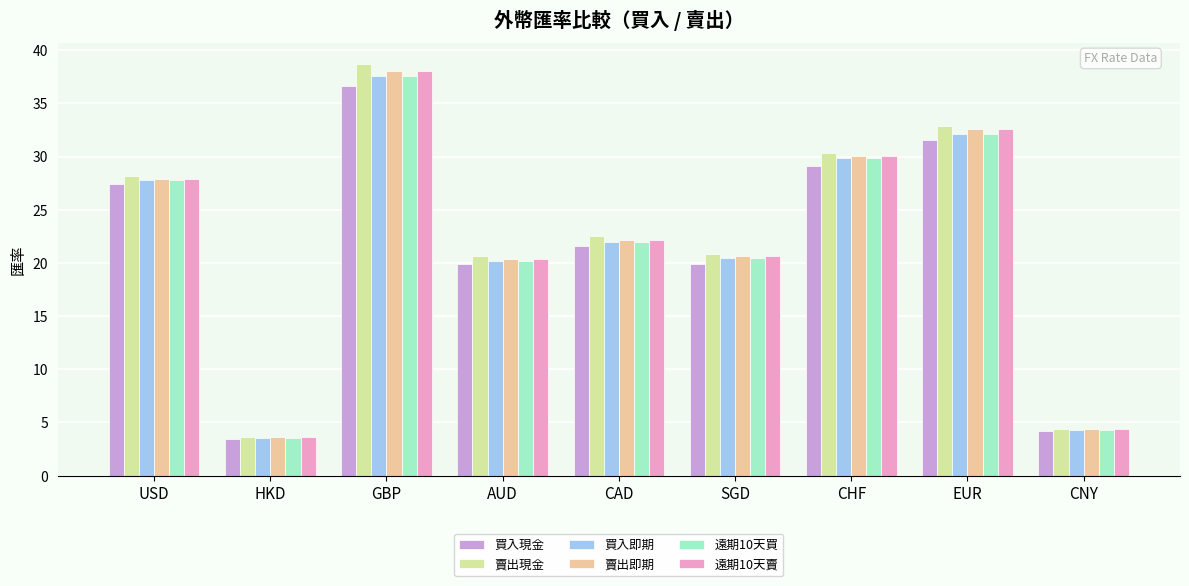

What position from the left is EUR?

8